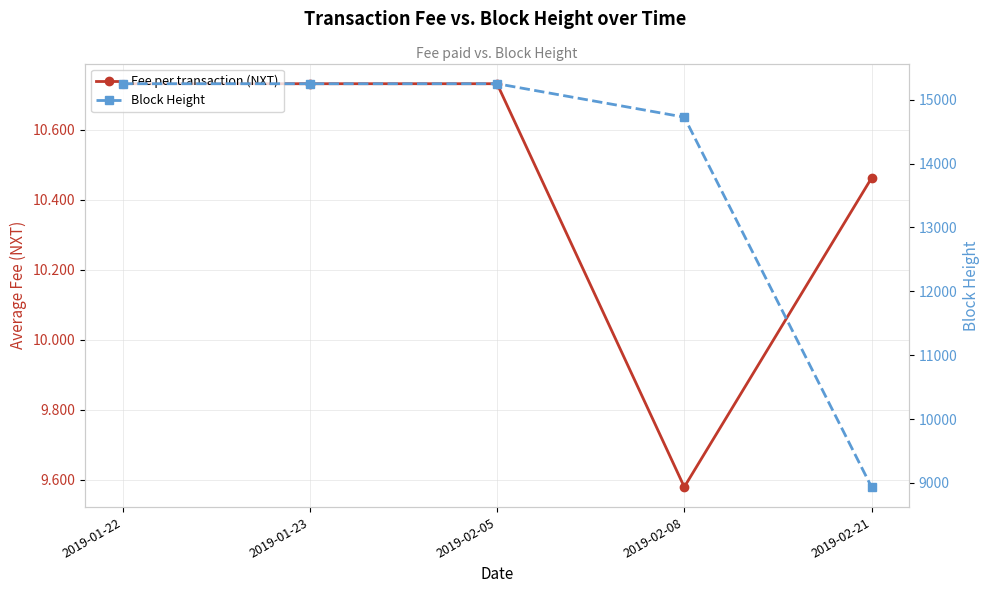

How many lines are shown in the chart?

2